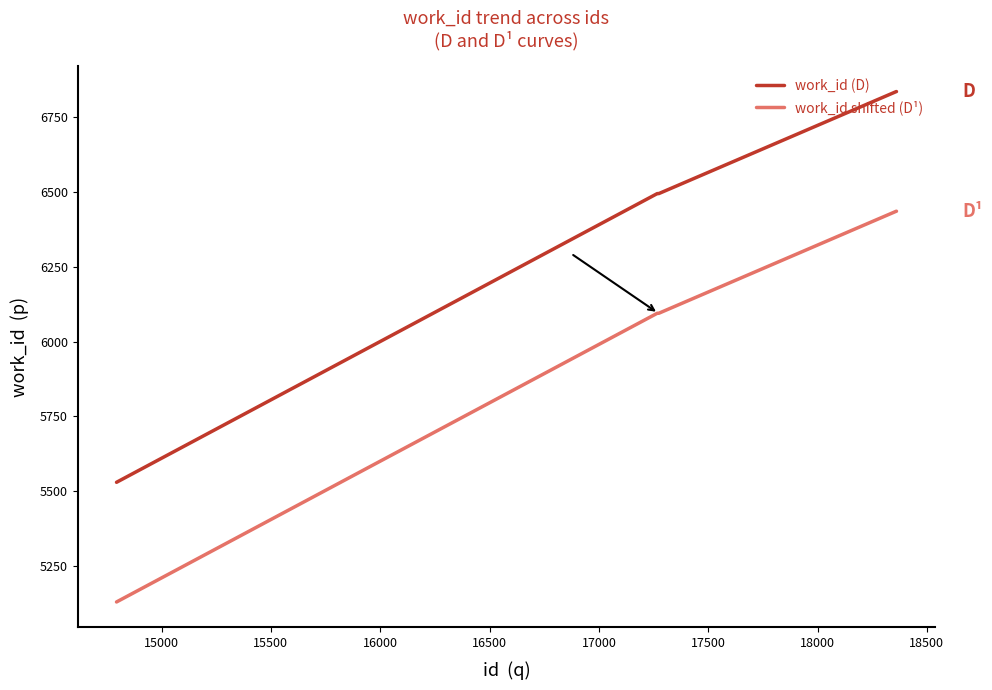

Which series has the largest total across all categories?

work_id (D)